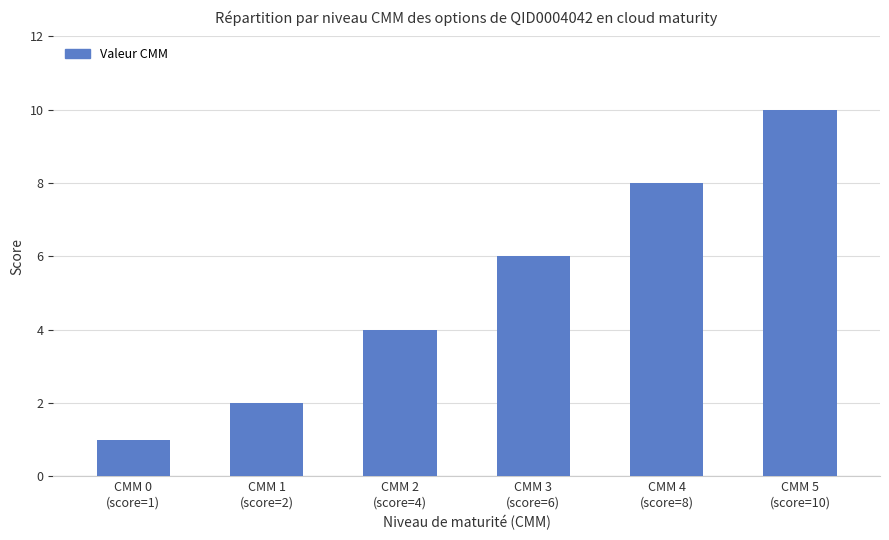

Which category has the highest value across all series?

CMM 5
(score=10)